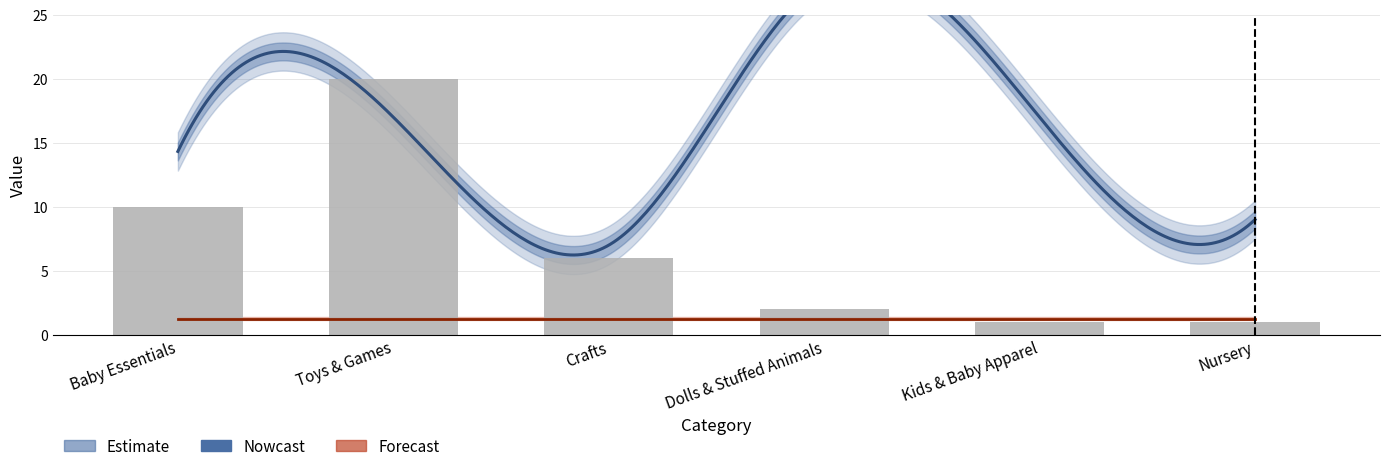

The value of Orig. Retail at 16 is 4.1. True or false?

False